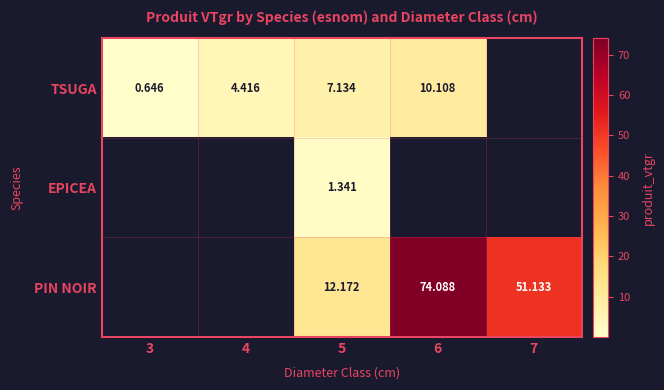

Rank the series at 5 from lowest to highest value.

EPICEA, TSUGA, PIN NOIR